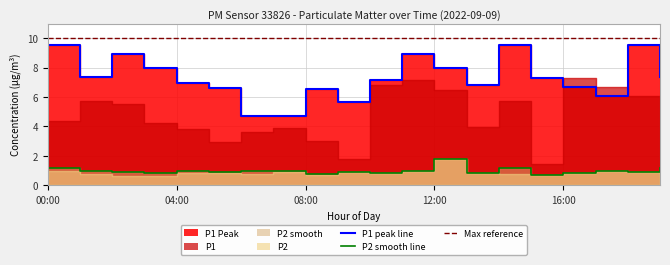

Does the chart have visible grid lines?

Yes